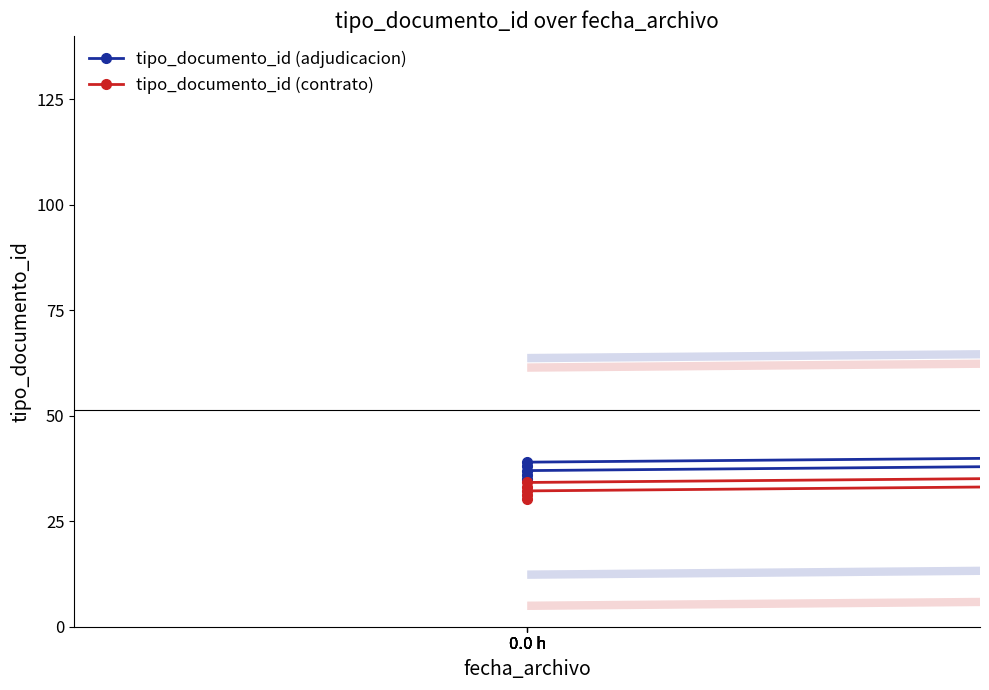

Which category has the highest value in the tipo_documento_id (adjudicacion) series?

0.0 h